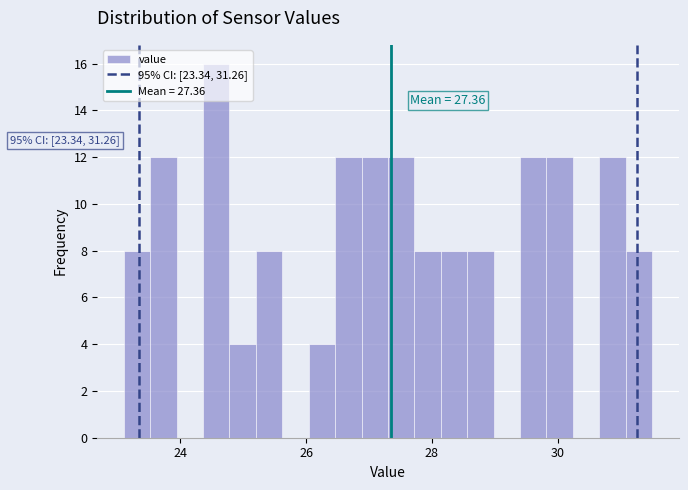

Around what value on the x-axis is the tallest bar? Give the approximate position of its centre, as read against the axis.

24.6